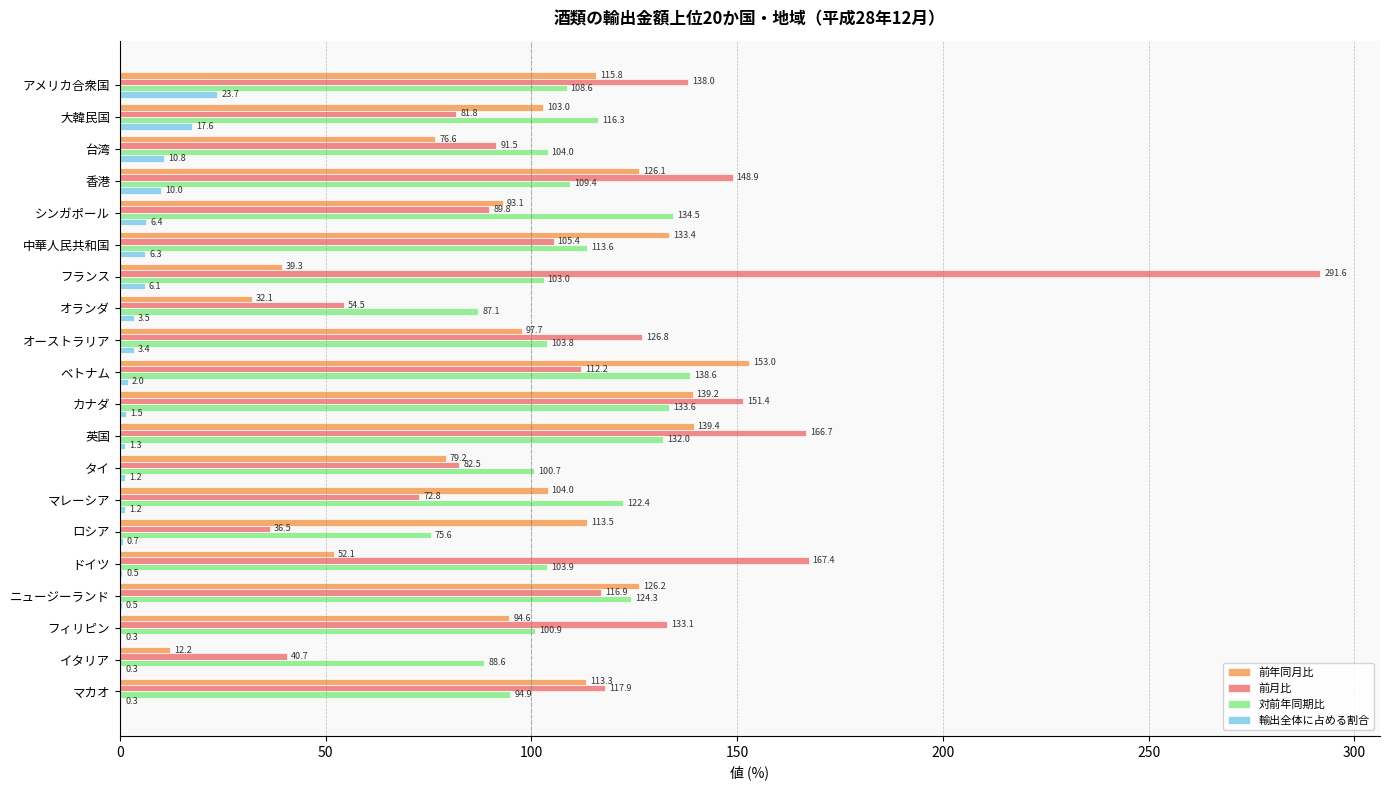

The 前月比 series shows 111.3 at 大韓民国. True or false?

False